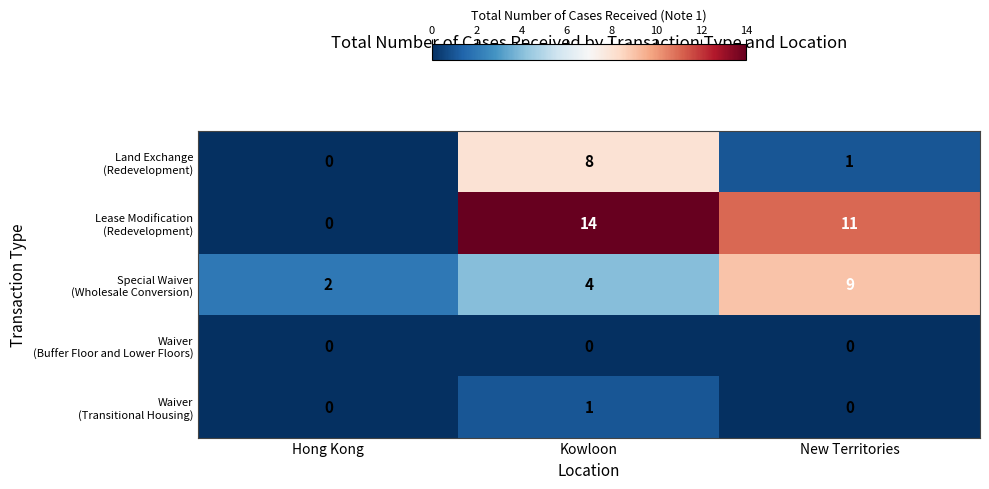

What is the difference between the highest and lowest values at Kowloon?

14